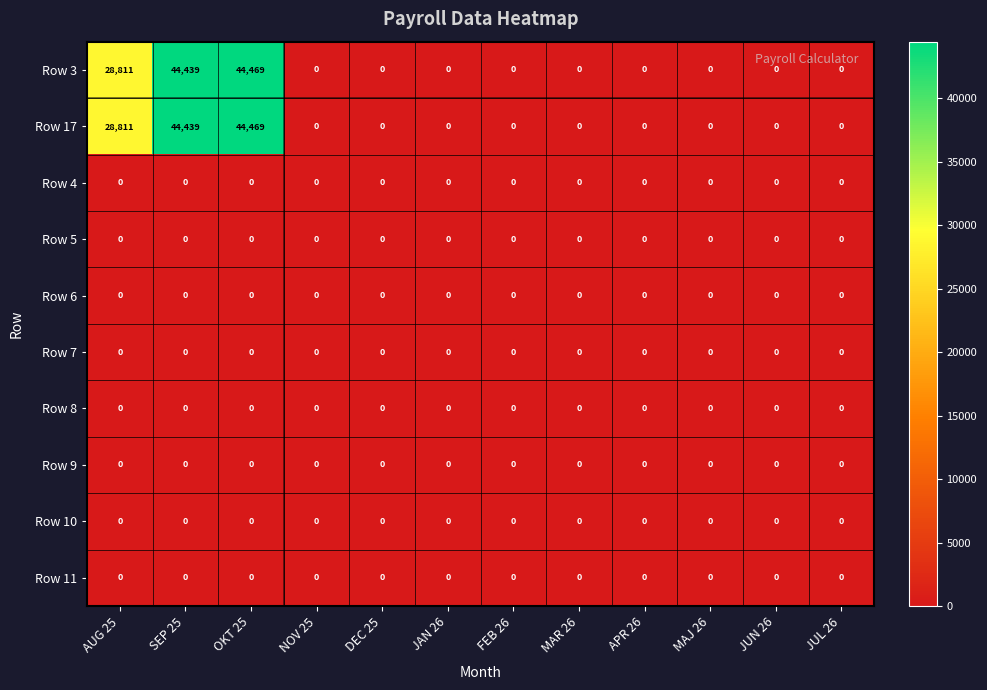

What is the difference between the second highest and second lowest values in the Row 17 series?

44439